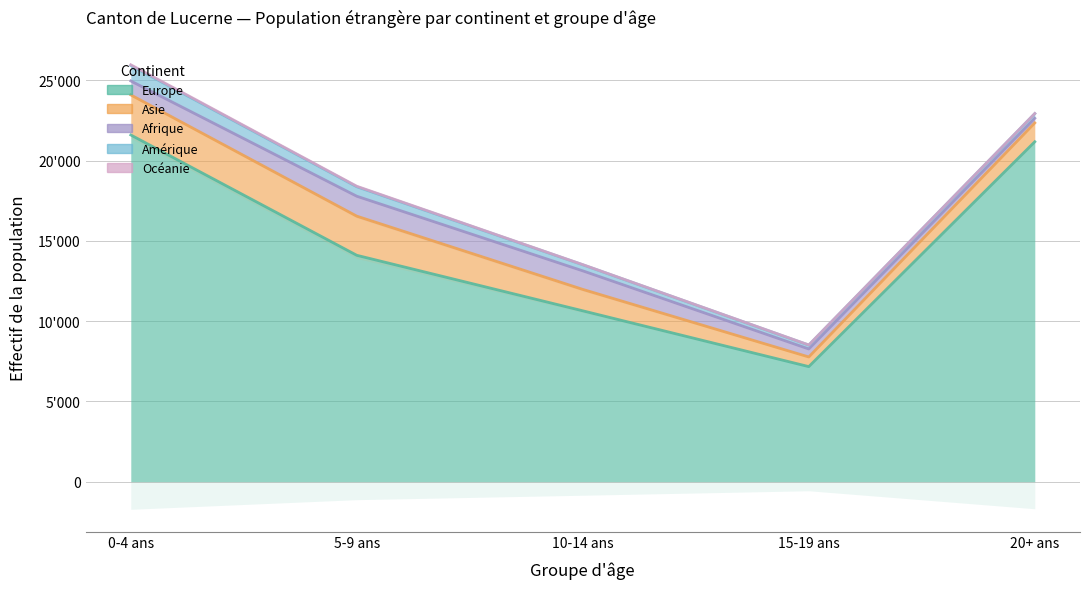

At 5-9 ans, list the series in order from largest to smallest.

Europe, Asie, Afrique, Amérique, Océanie